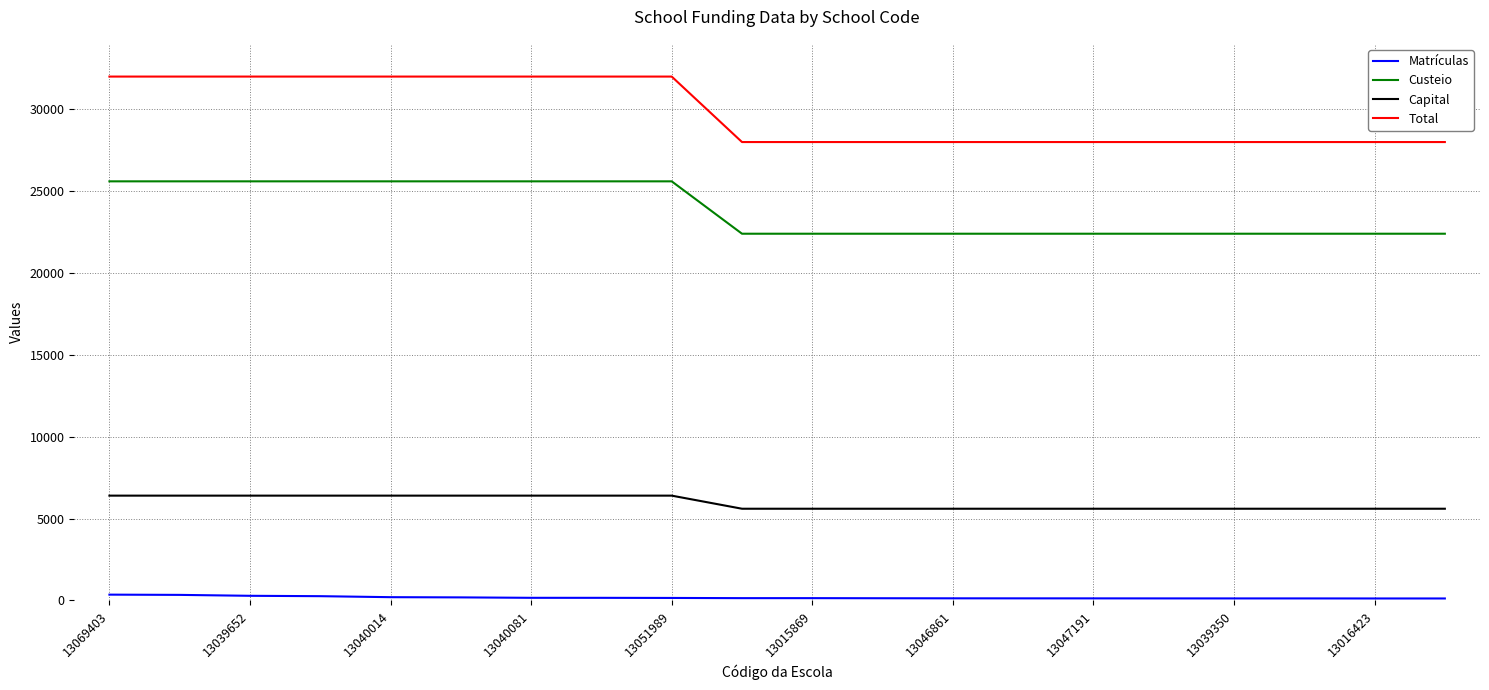

What is the greatest value displayed?

32000